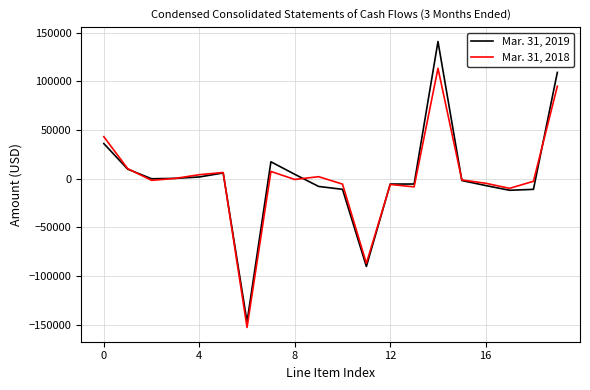

What are all the series names shown in the legend?

Mar. 31, 2019, Mar. 31, 2018